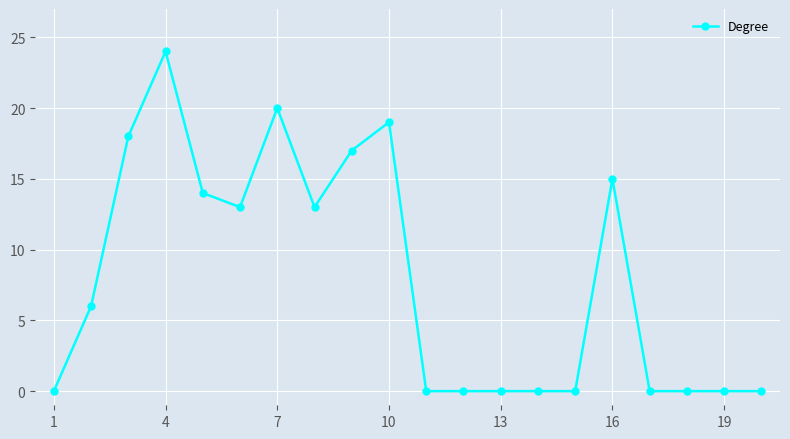

Count the number of data series in this chart.

1